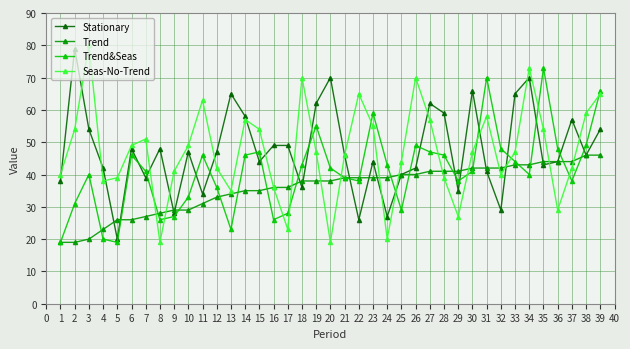

What is the minimum value for Trend?

19